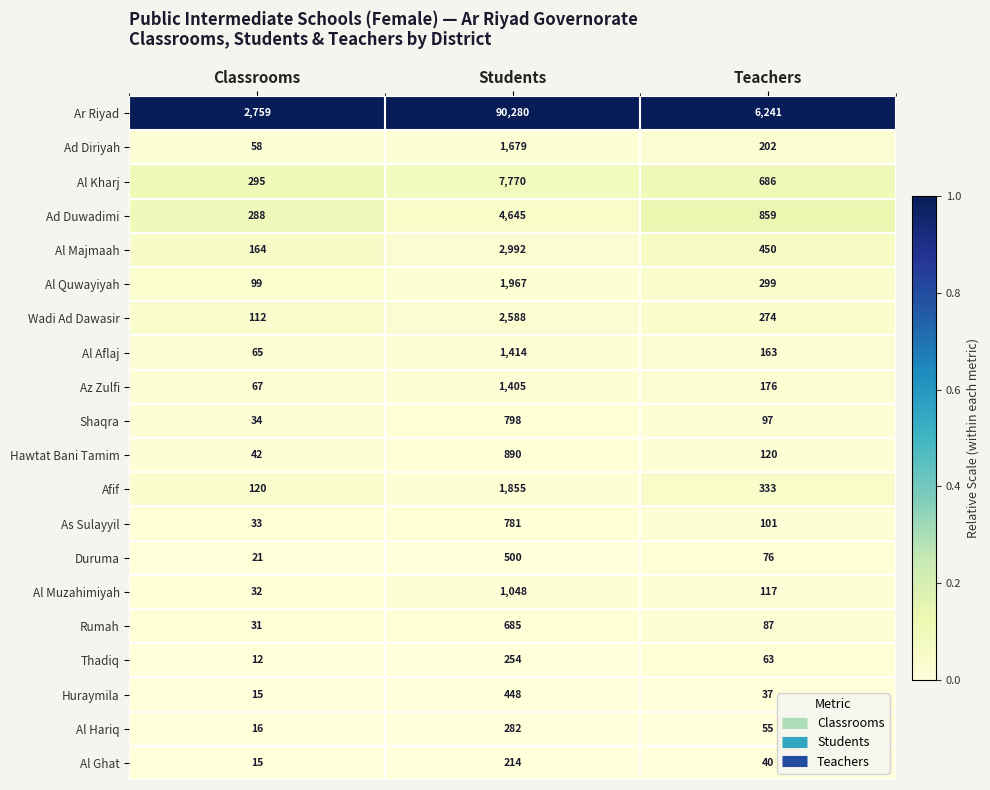

What is the maximum value shown in the chart?

90280